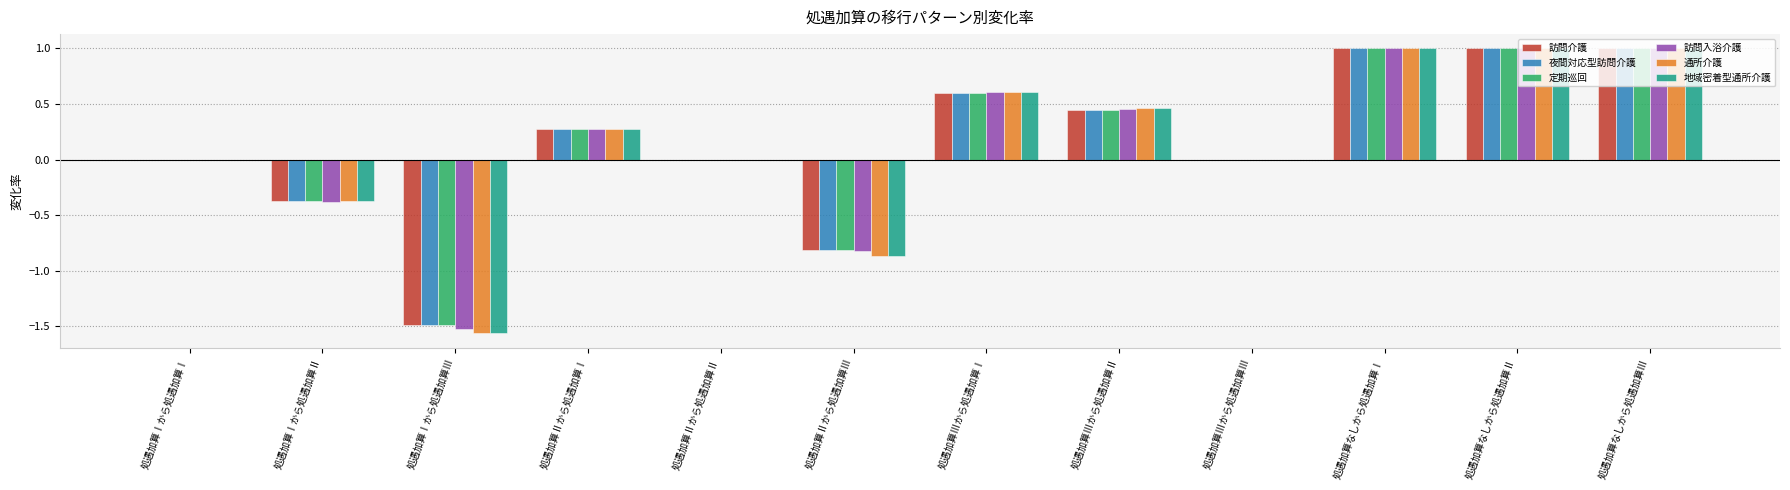

Count the number of categories in the chart.

12